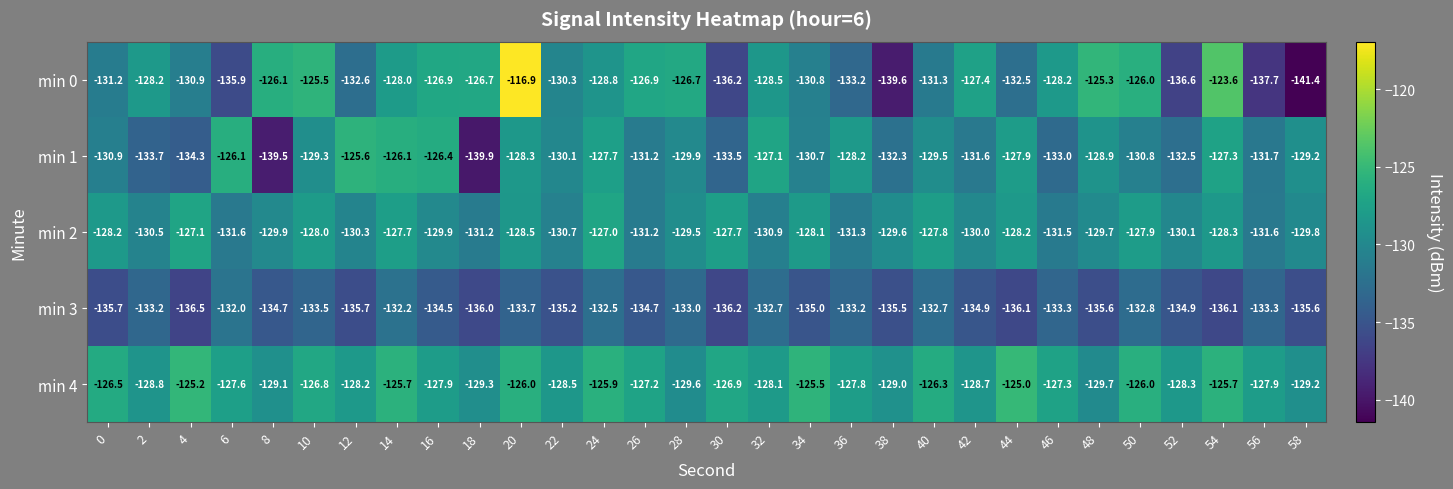

What is the total value across all series at 18?

-663.1